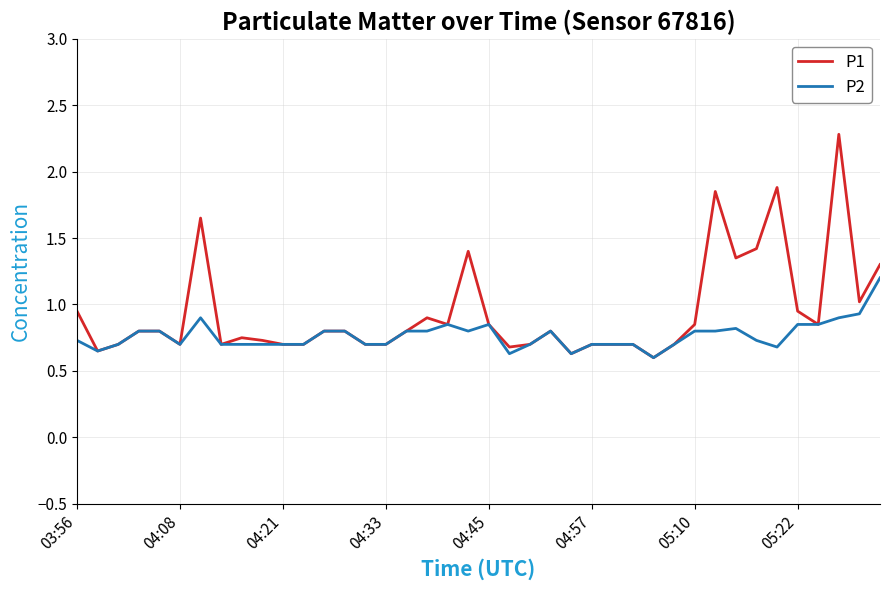

Rank the series by their average value, from lowest to highest.

P2, P1